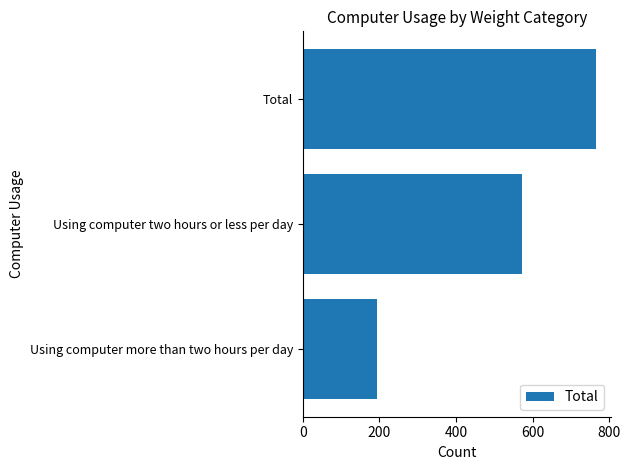

List the labels in order of value, largest first.

Total, Using computer two hours or less per day, Using computer more than two hours per day